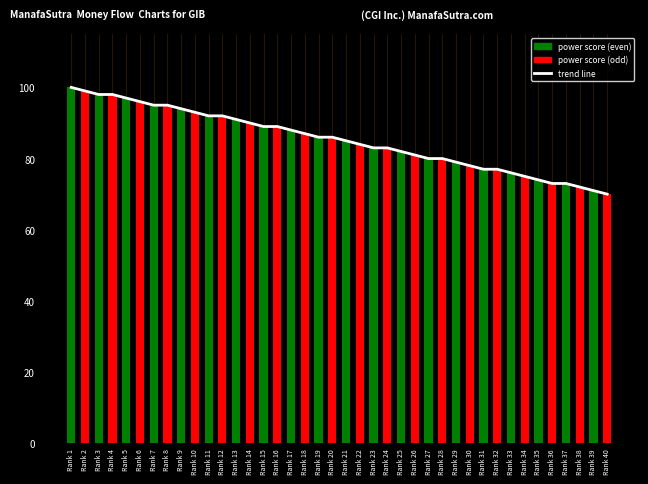

What are all the series names shown in the legend?

trend line, power score